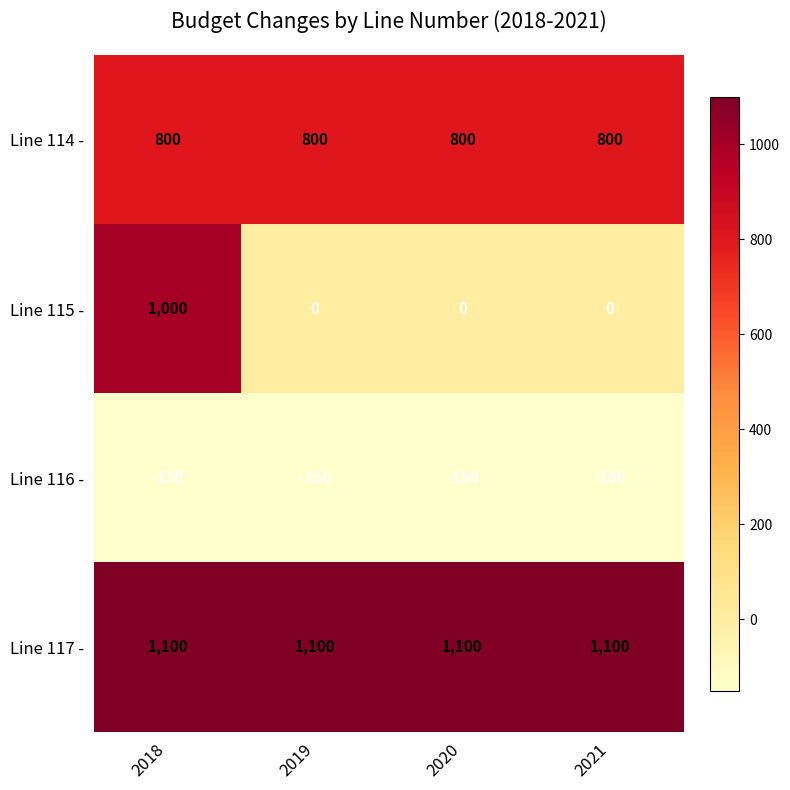

True or false: Line 117 - has a value of 1713 at 2019.

False